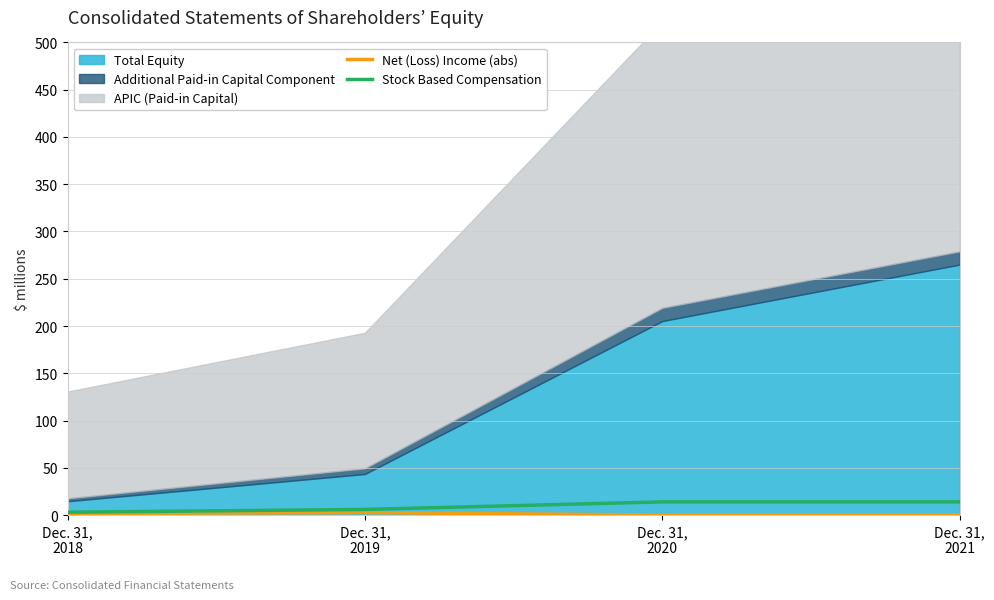

Rank the categories by Stock Based Compensation value from highest to lowest.

Dec. 31,
2020, Dec. 31,
2021, Dec. 31,
2019, Dec. 31,
2018